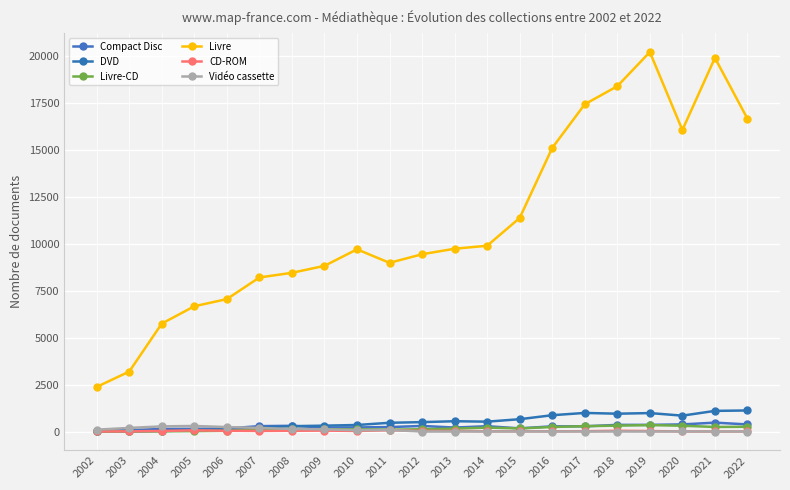

Reading left to right, list all the values displayed in this chart.

Compact Disc: 2002=45	2003=75	2004=135	2005=142	2006=159	2007=287	2008=303	2009=209	2010=217	2011=237	2012=296	2013=210	2014=282	2015=167	2016=276	2017=277	2018=353	2019=354	2020=378	2021=473	2022=377
DVD: 2002=1	2003=2	2004=27	2005=62	2006=97	2007=206	2008=284	2009=312	2010=347	2011=465	2012=500	2013=548	2014=525	2015=656	2016=868	2017=990	2018=949	2019=982	2020=845	2021=1099	2022=1121
Livre-CD: 2002=6	2003=2	2004=9	2005=22	2006=37	2007=92	2008=133	2009=110	2010=115	2011=98	2012=120	2013=154	2014=207	2015=164	2016=241	2017=283	2018=314	2019=341	2020=308	2021=242	2022=253
Livre: 2002=2376	2003=3195	2004=5750	2005=6675	2006=7056	2007=8209	2008=8457	2009=8827	2010=9709	2011=8988	2012=9447	2013=9740	2014=9899	2015=11380	2016=15113	2017=17438	2018=18401	2019=20221	2020=16067	2021=19911	2022=16669
CD-ROM: 2002=1	2003=7	2004=31	2005=62	2006=39	2007=31	2008=39	2009=48	2010=30	2011=68	2012=34	2013=29	2014=12	2015=13	2016=10	2017=16	2018=39	2019=24	2020=4	2021=1	2022=2
Vidéo cassette: 2002=99	2003=190	2004=274	2005=295	2006=237	2007=191	2008=135	2009=114	2010=70	2011=80	2012=0	2013=0	2014=0	2015=0	2016=0	2017=0	2018=0	2019=0	2020=1	2021=0	2022=0